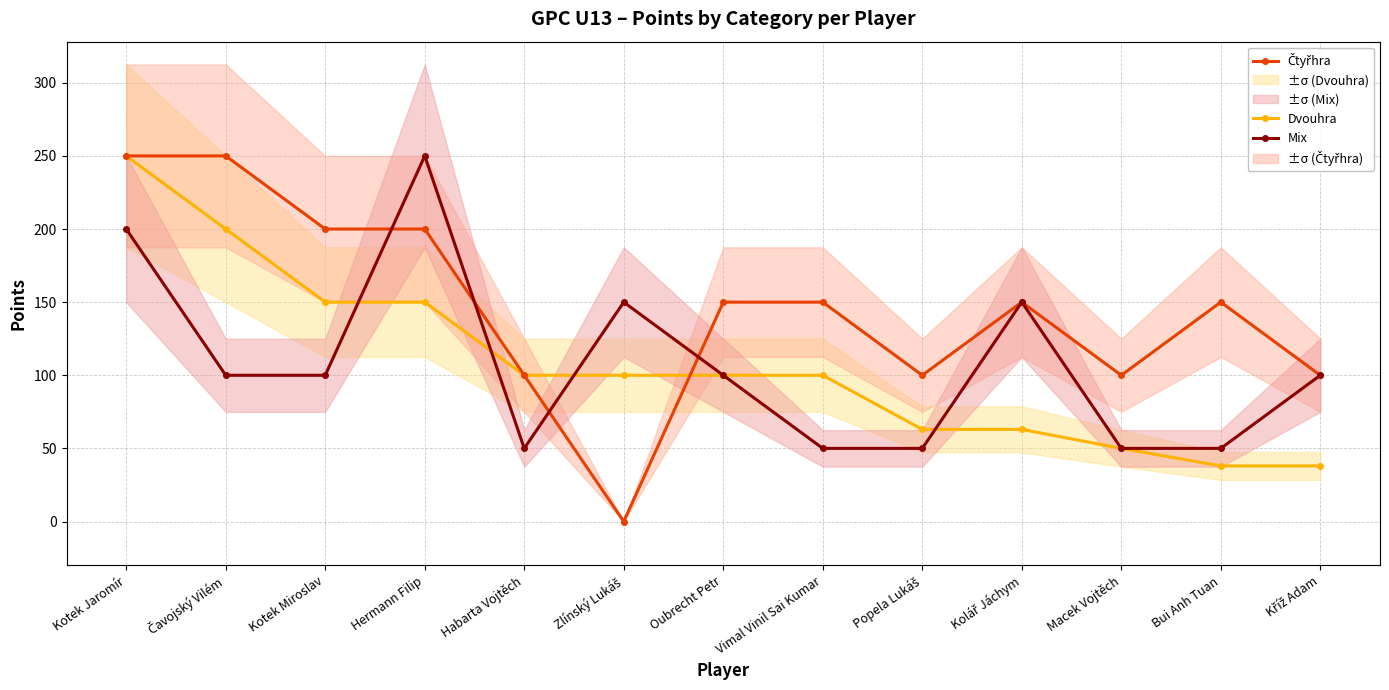

Which series has the largest total across all categories?

Čtyřhra